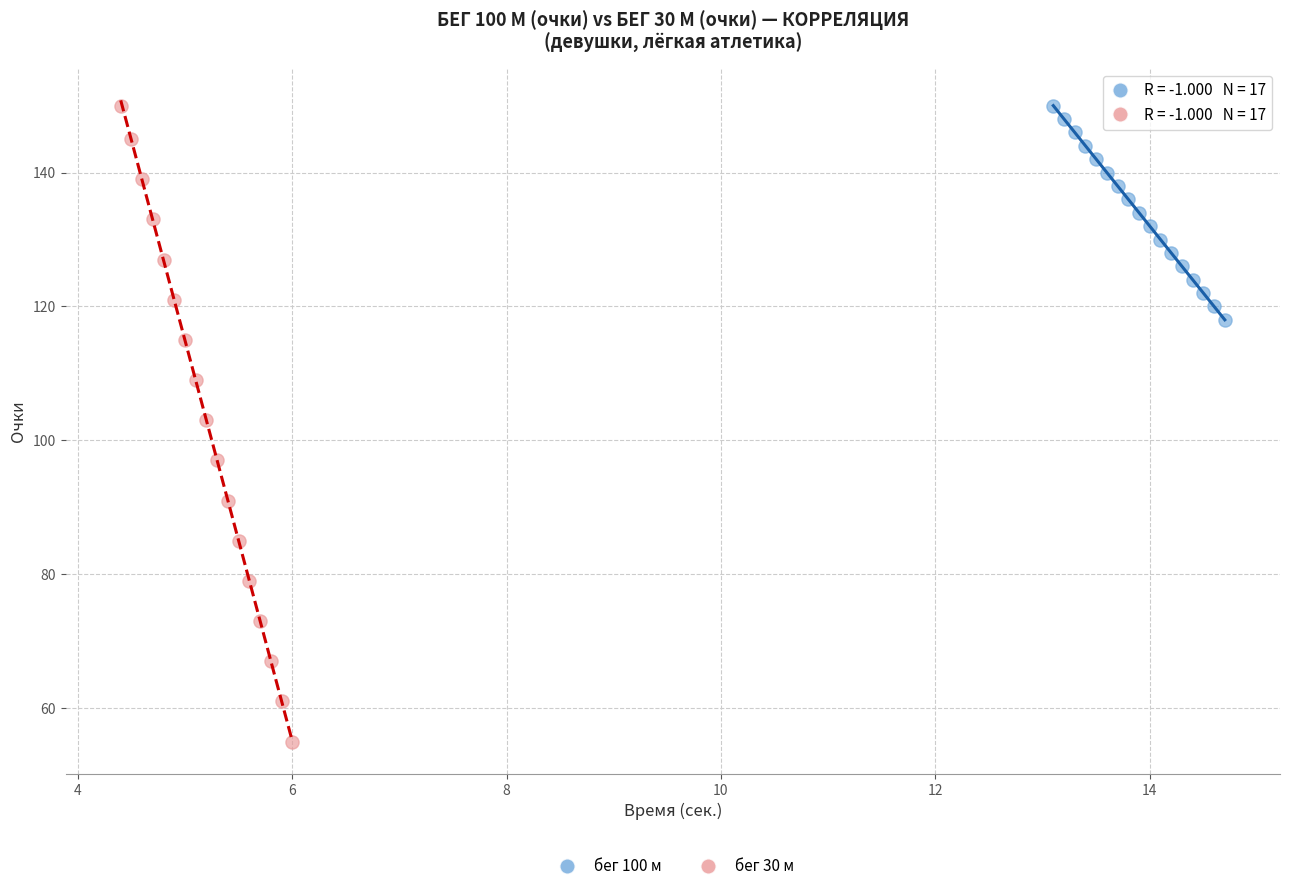

Which series has the largest Y range (max minus min)?

бег 30 м